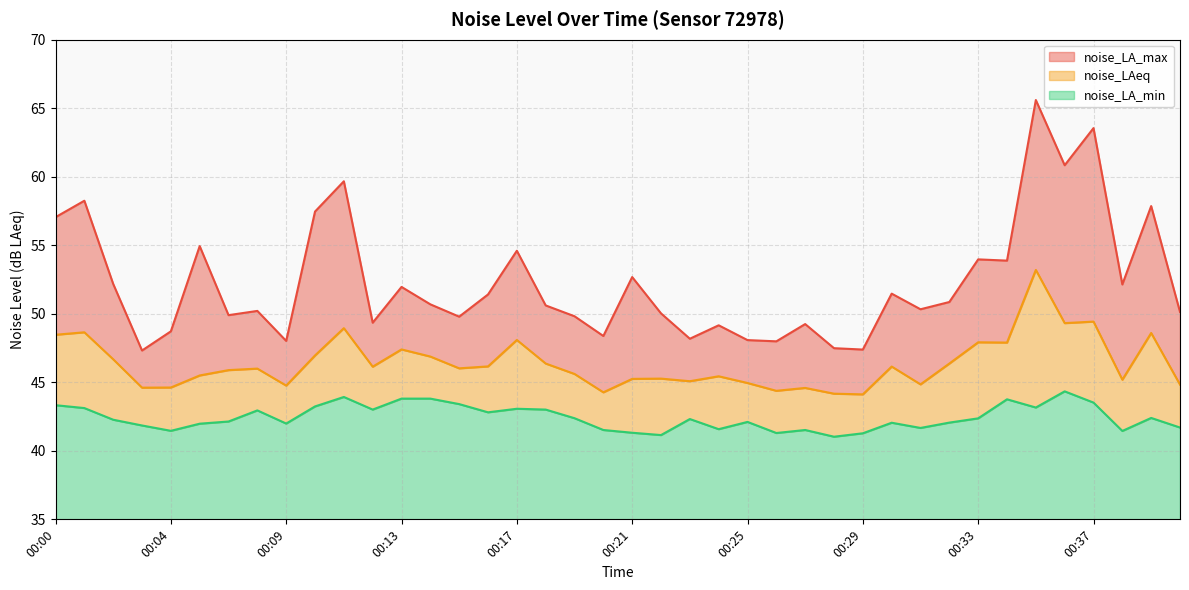

What is the value of the noise_LA_min point at the 18th from the left?

43.0